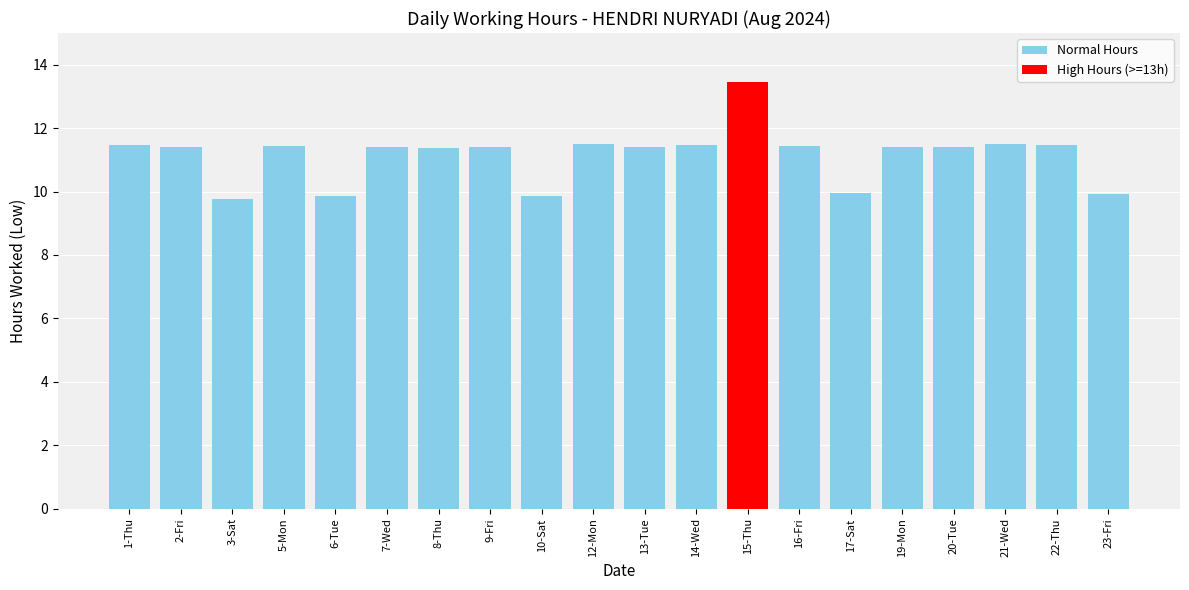

What is the difference between the maximum and minimum values?

3.7